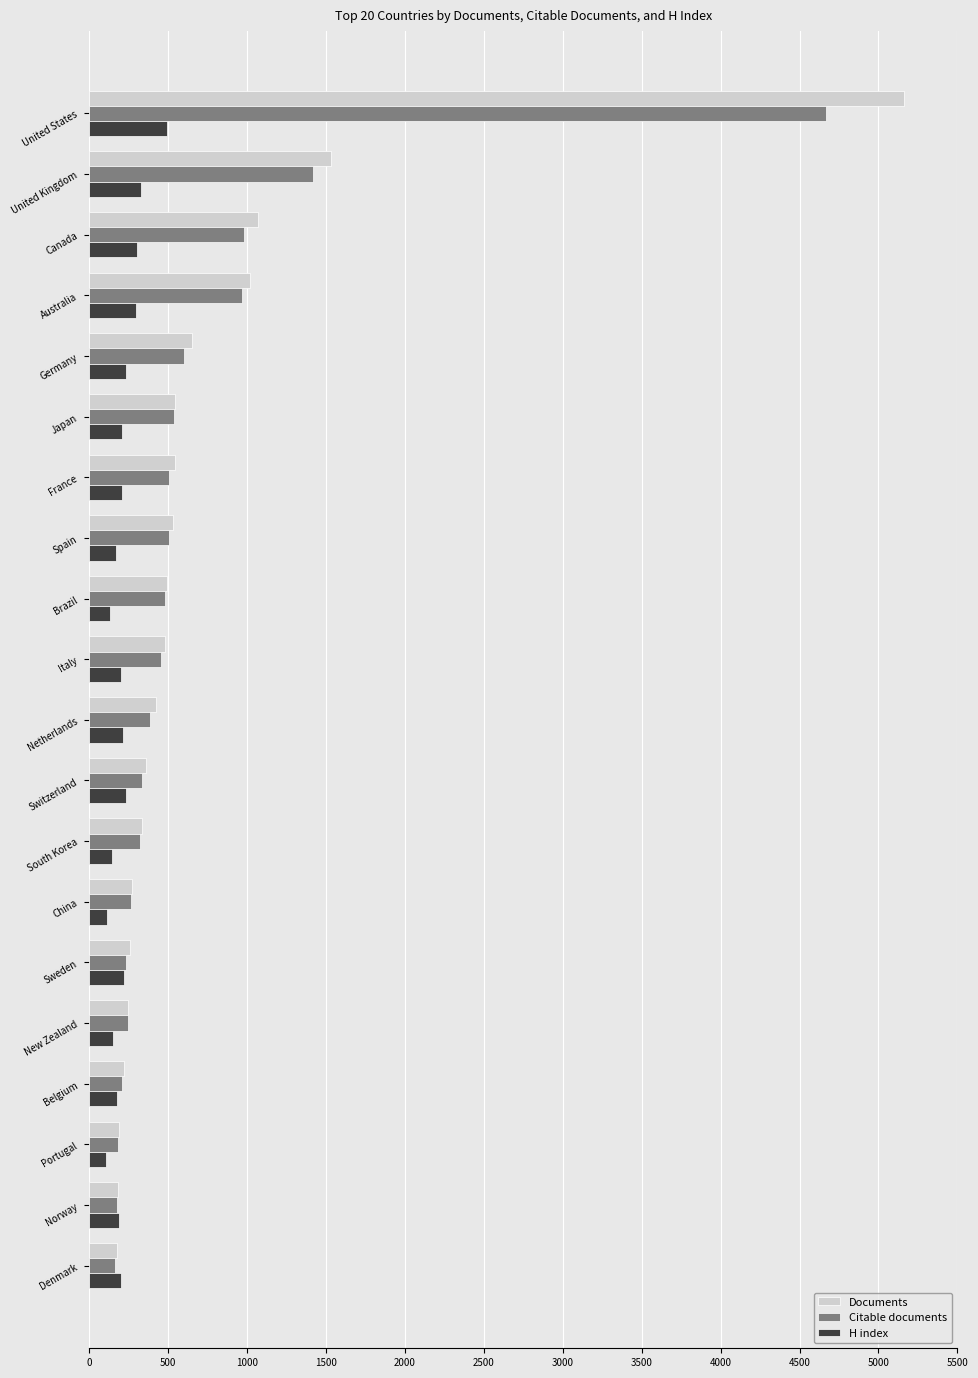

True or false: H index has a value of 210 at France.

True